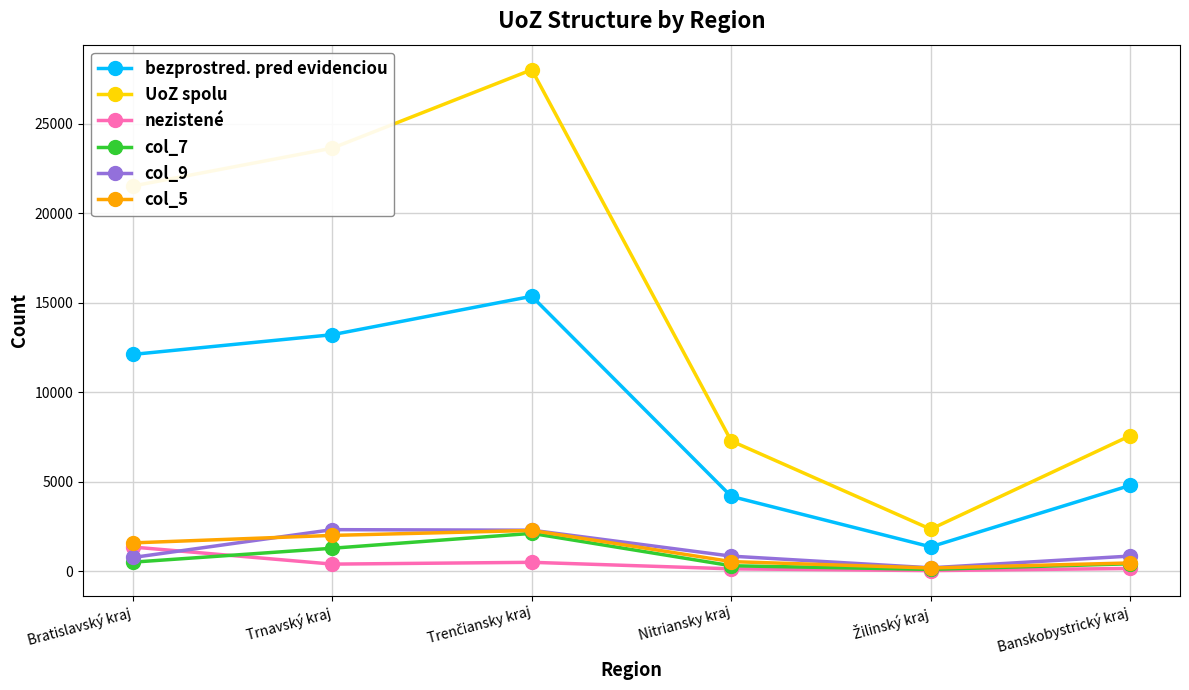

What is the sum of all bezprostred. pred evidenciou values?

51005